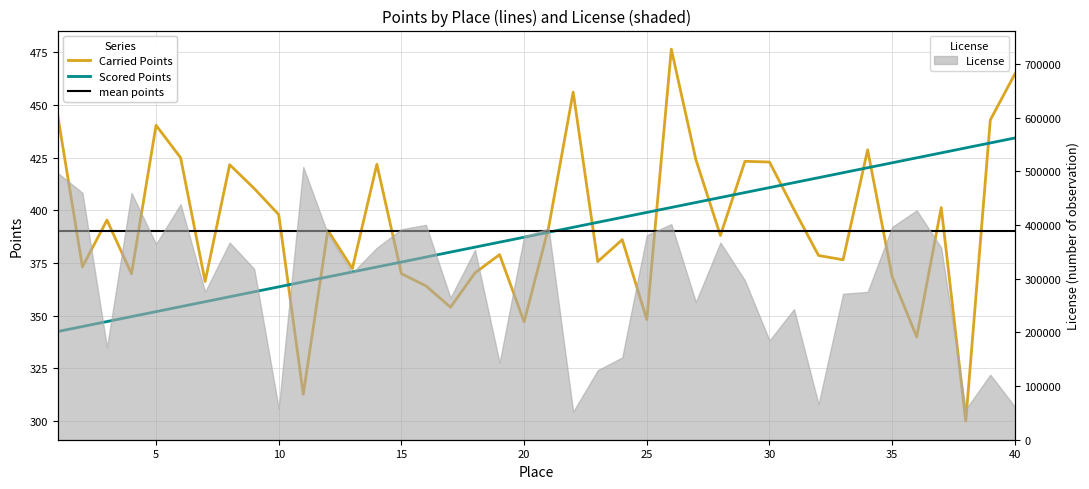

True or false: Carried Points and Scored Points cross at least once.

True